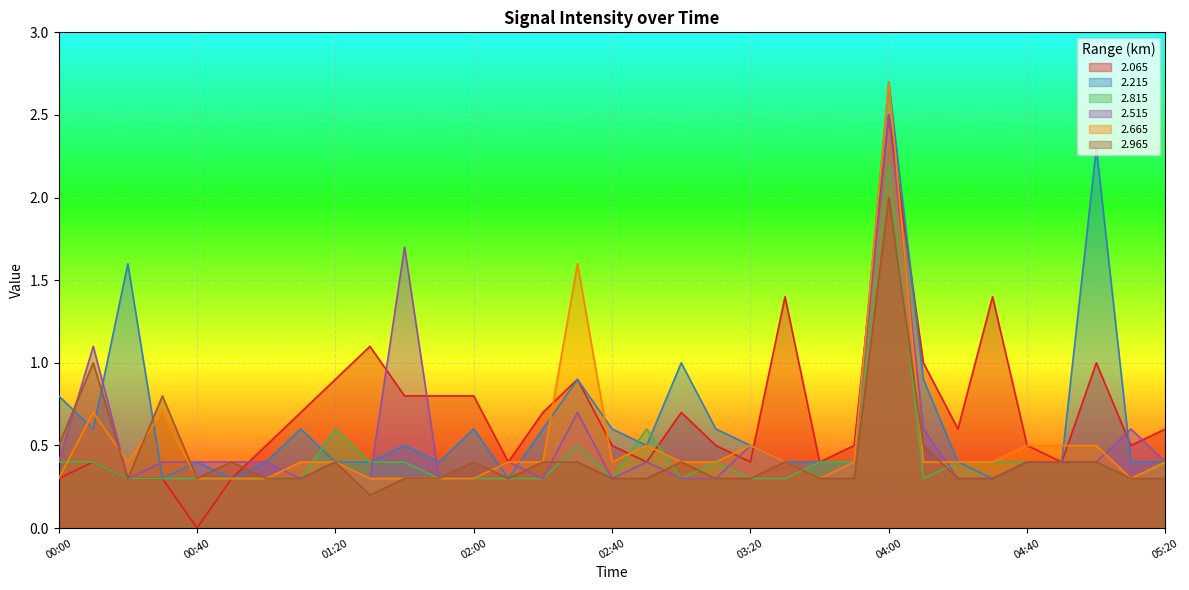

Reading left to right, extract all data points from this chart.

2.065: 00:00=0.3	00:10=0.4	00:20=0.3	00:30=0.3	00:40=0.0	00:50=0.3	01:00=0.5	01:10=0.7	01:20=0.9	01:30=1.1	01:40=0.8	01:50=0.8	02:00=0.8	02:10=0.4	02:20=0.7	02:30=0.9	02:40=0.5	02:50=0.4	03:00=0.7	03:10=0.5	03:20=0.4	03:30=1.4	03:40=0.4	03:50=0.5	04:00=2.5	04:10=1.0	04:20=0.6	04:30=1.4	04:40=0.5	04:50=0.4	05:00=1.0	05:10=0.5	05:20=0.6
2.215: 00:00=0.8	00:10=0.6	00:20=1.6	00:30=0.3	00:40=0.4	00:50=0.3	01:00=0.4	01:10=0.6	01:20=0.4	01:30=0.4	01:40=0.5	01:50=0.4	02:00=0.6	02:10=0.3	02:20=0.6	02:30=0.9	02:40=0.6	02:50=0.5	03:00=1.0	03:10=0.6	03:20=0.5	03:30=0.4	03:40=0.4	03:50=0.4	04:00=2.7	04:10=0.9	04:20=0.4	04:30=0.3	04:40=0.4	04:50=0.4	05:00=2.3	05:10=0.4	05:20=0.4
2.815: 00:00=0.4	00:10=0.4	00:20=0.3	00:30=0.3	00:40=0.3	00:50=0.3	01:00=0.3	01:10=0.3	01:20=0.6	01:30=0.4	01:40=0.4	01:50=0.3	02:00=0.3	02:10=0.3	02:20=0.3	02:30=0.5	02:40=0.3	02:50=0.6	03:00=0.3	03:10=0.4	03:20=0.3	03:30=0.3	03:40=0.4	03:50=0.4	04:00=2.2	04:10=0.3	04:20=0.4	04:30=0.4	04:40=0.4	04:50=0.4	05:00=0.4	05:10=0.3	05:20=0.4
2.515: 00:00=0.4	00:10=1.1	00:20=0.3	00:30=0.4	00:40=0.4	00:50=0.4	01:00=0.4	01:10=0.3	01:20=0.4	01:30=0.3	01:40=1.7	01:50=0.3	02:00=0.3	02:10=0.4	02:20=0.3	02:30=0.7	02:40=0.3	02:50=0.4	03:00=0.3	03:10=0.3	03:20=0.5	03:30=0.4	03:40=0.3	03:50=0.4	04:00=2.5	04:10=0.6	04:20=0.3	04:30=0.3	04:40=0.4	04:50=0.4	05:00=0.4	05:10=0.6	05:20=0.4
2.665: 00:00=0.3	00:10=0.7	00:20=0.4	00:30=0.7	00:40=0.3	00:50=0.3	01:00=0.3	01:10=0.4	01:20=0.4	01:30=0.3	01:40=0.3	01:50=0.3	02:00=0.3	02:10=0.4	02:20=0.4	02:30=1.6	02:40=0.4	02:50=0.5	03:00=0.4	03:10=0.4	03:20=0.5	03:30=0.4	03:40=0.3	03:50=0.4	04:00=2.7	04:10=0.4	04:20=0.4	04:30=0.4	04:40=0.5	04:50=0.5	05:00=0.5	05:10=0.3	05:20=0.4
2.965: 00:00=0.5	00:10=1.0	00:20=0.3	00:30=0.8	00:40=0.3	00:50=0.4	01:00=0.3	01:10=0.3	01:20=0.4	01:30=0.2	01:40=0.3	01:50=0.3	02:00=0.4	02:10=0.3	02:20=0.4	02:30=0.4	02:40=0.3	02:50=0.3	03:00=0.4	03:10=0.3	03:20=0.3	03:30=0.4	03:40=0.3	03:50=0.3	04:00=2.0	04:10=0.5	04:20=0.3	04:30=0.3	04:40=0.4	04:50=0.4	05:00=0.4	05:10=0.3	05:20=0.3